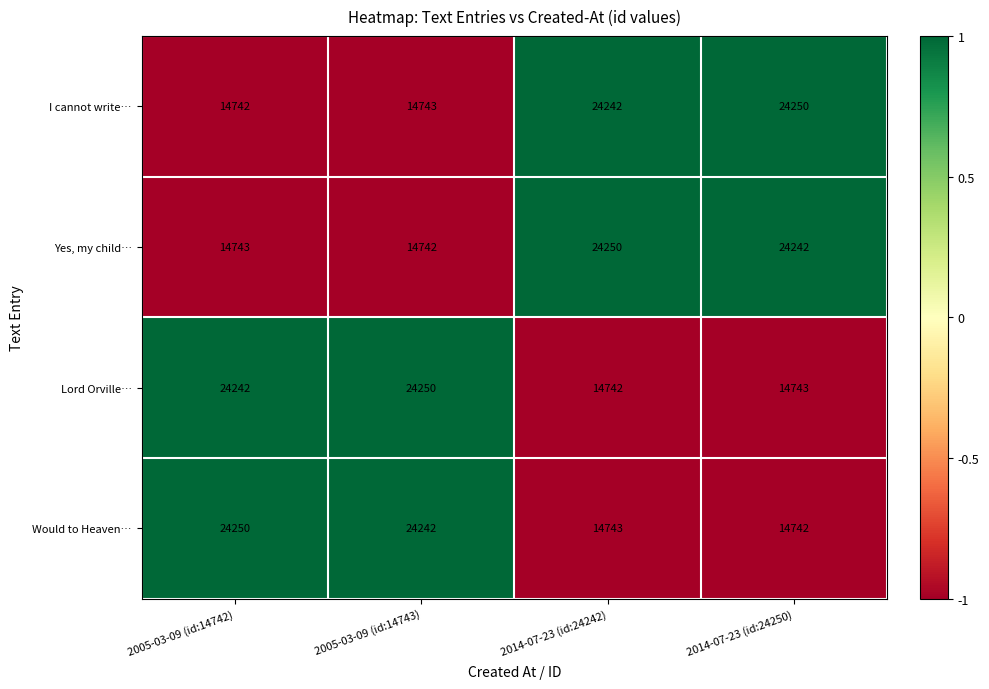

What is the difference between the maximum and minimum values in the Would to Heaven… series?

9508